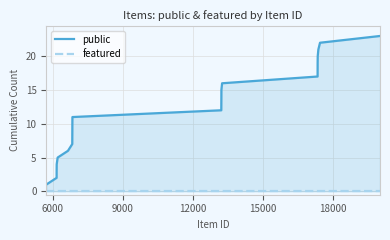

Does the chart display data point markers on the line(s)?

No